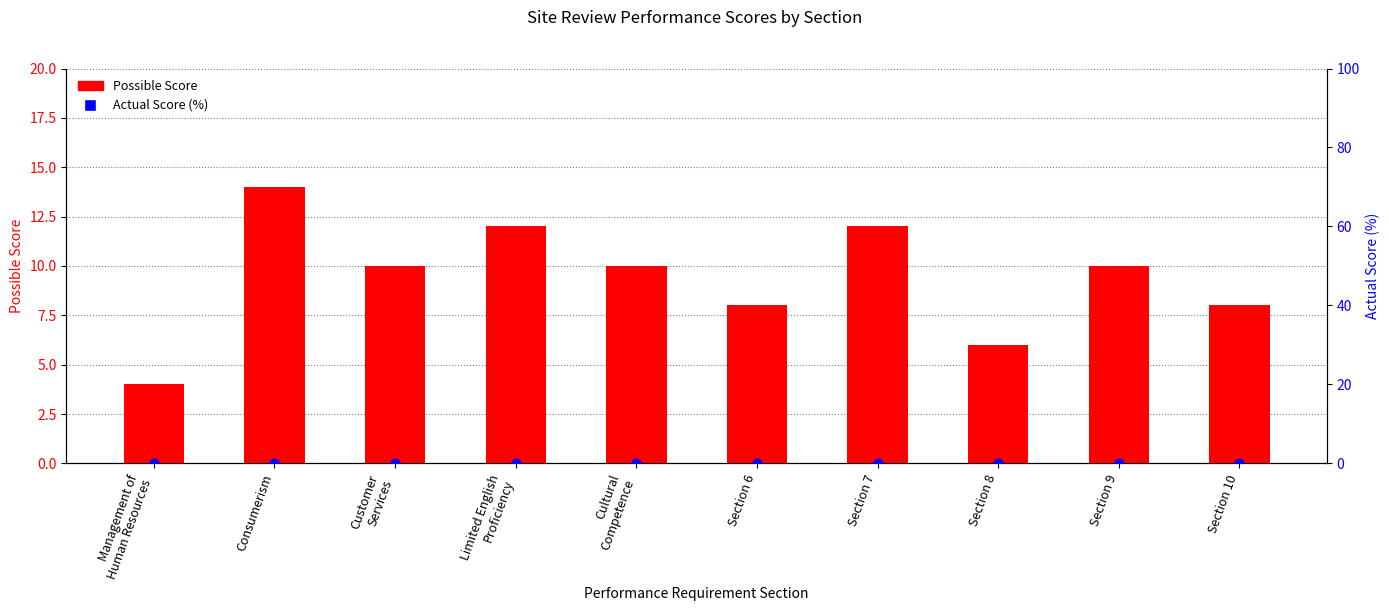

Which series has the largest total across all categories?

Possible Score